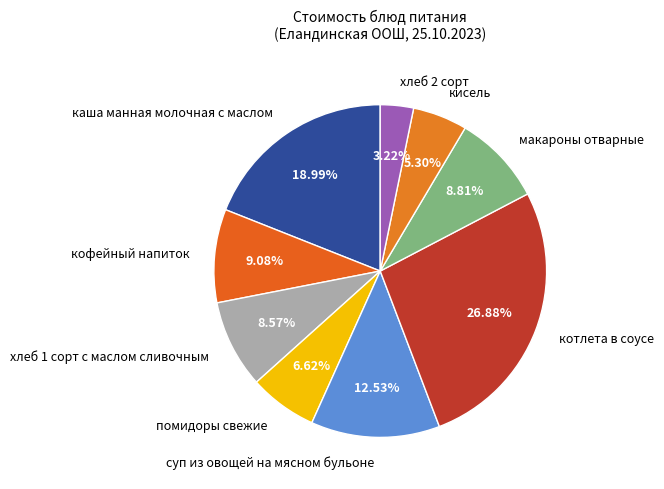

What is the total percentage of хлеб 1 сорт с маслом сливочным and каша манная молочная с маслом?

27.6%